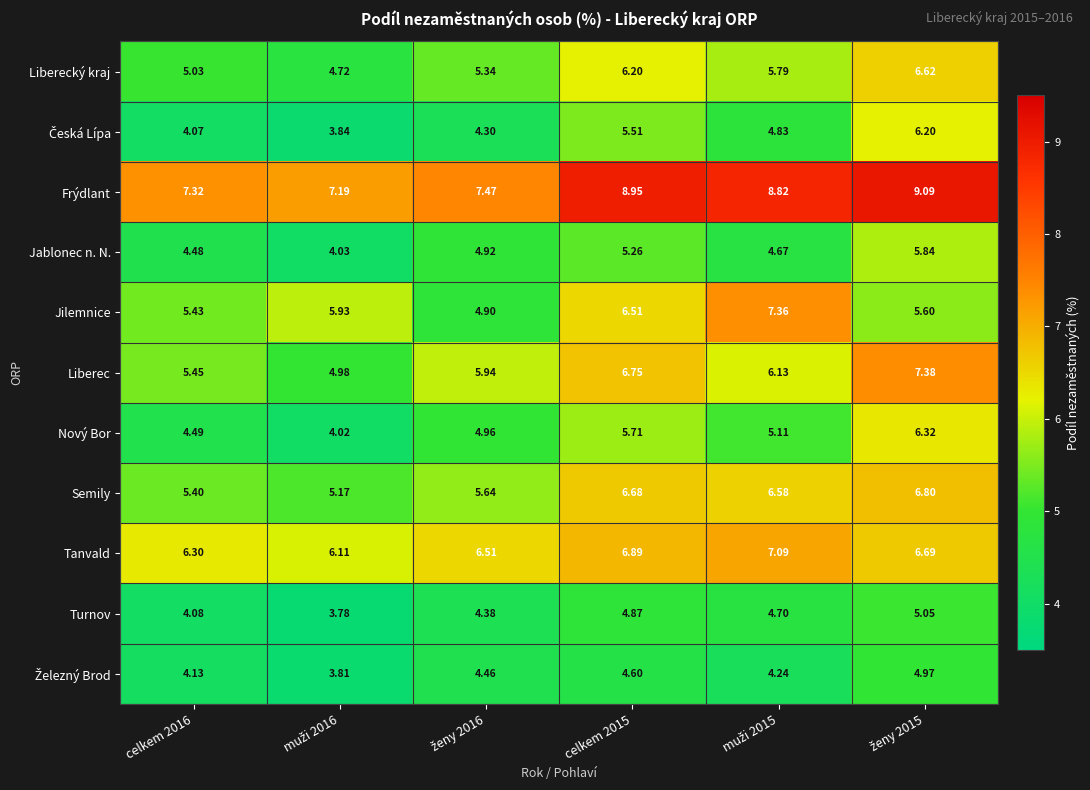

Which series has the largest total across all categories?

Frýdlant